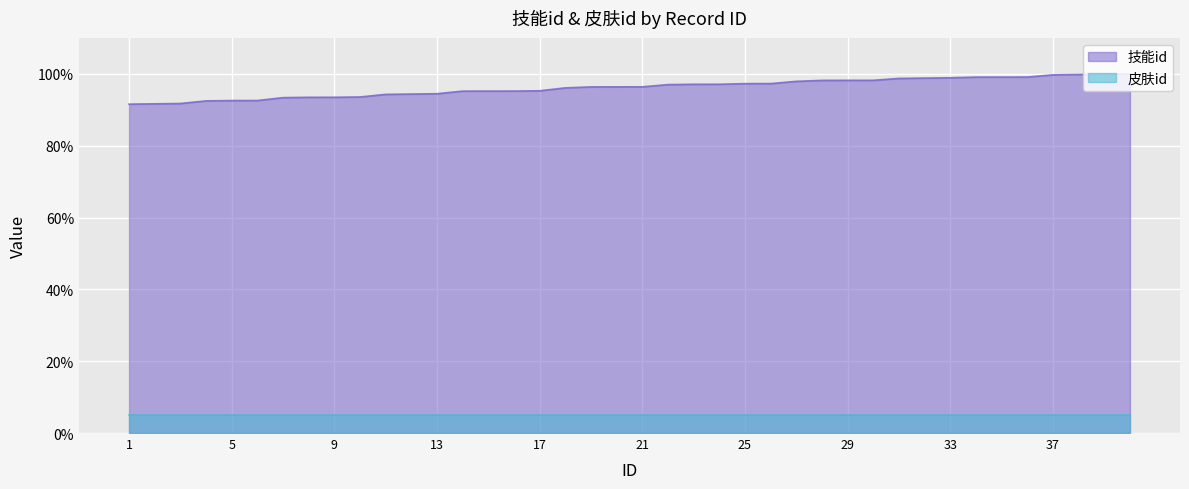

What is the greatest value displayed?

100.0